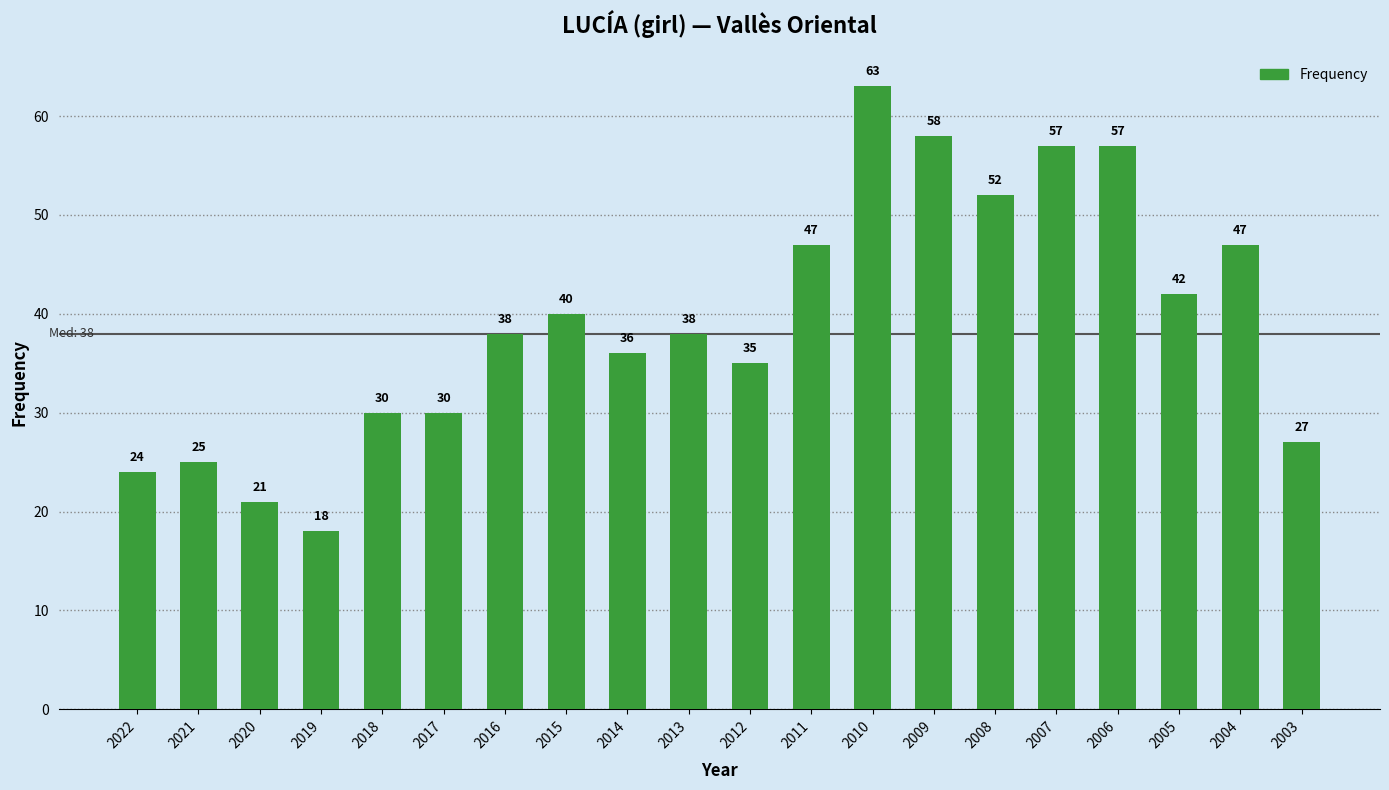

Does the chart contain any negative values?

No